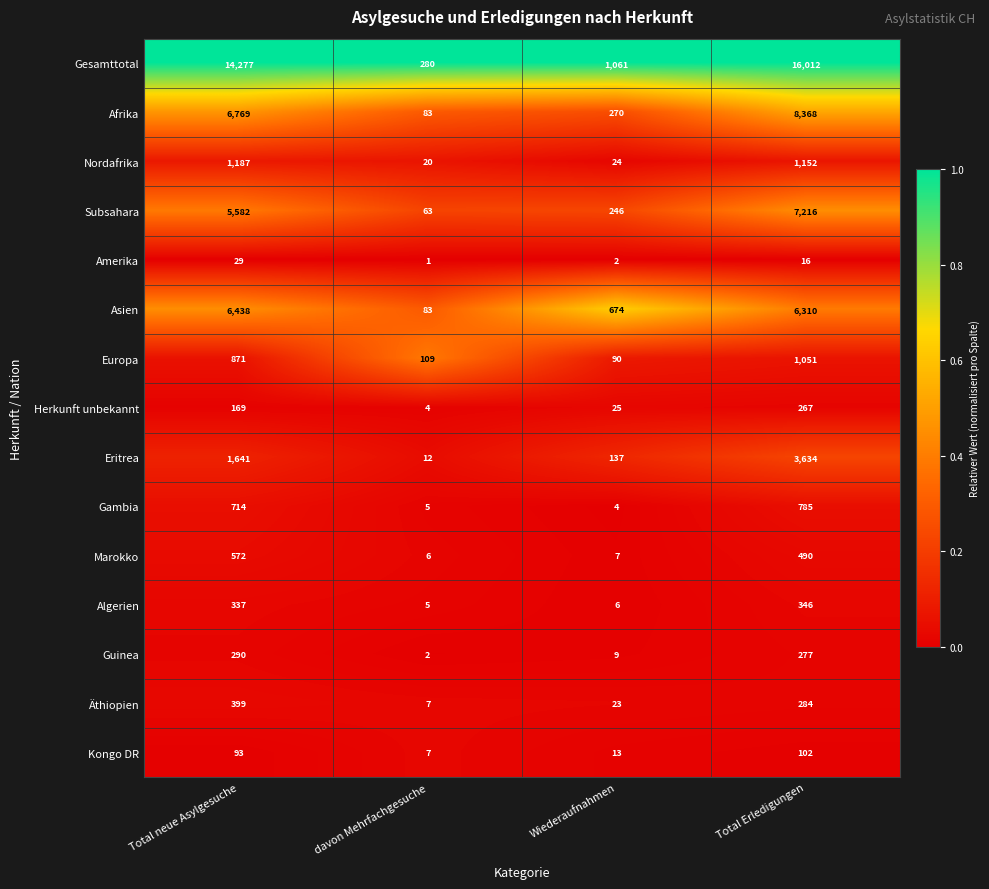

What is the total value across all series at Total neue Asylgesuche?

39368